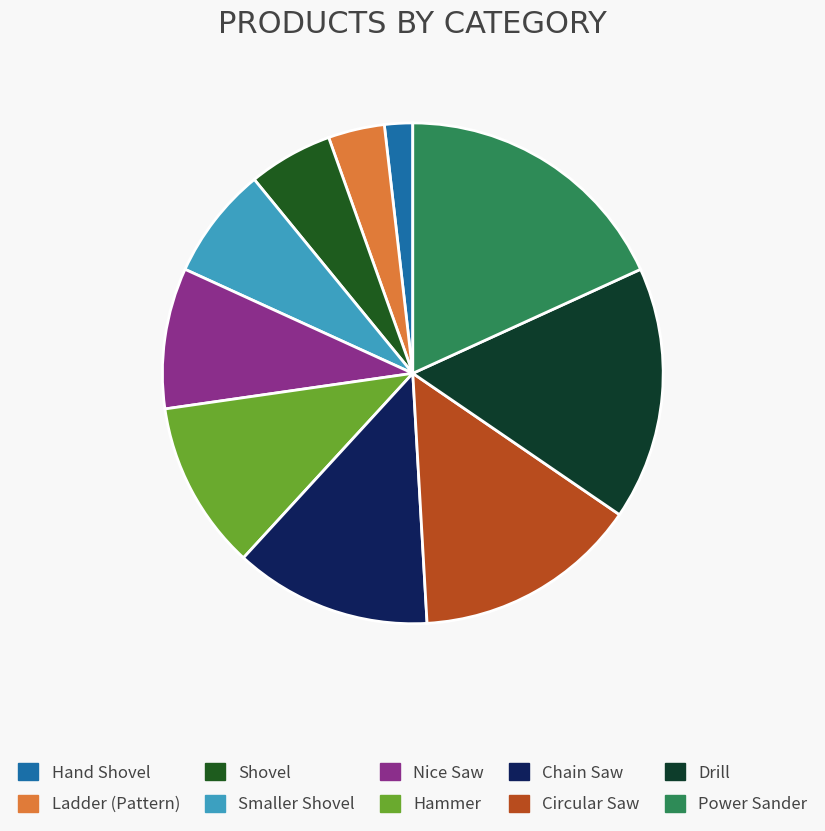

Is there any slice that represents more than half of the pie?

No